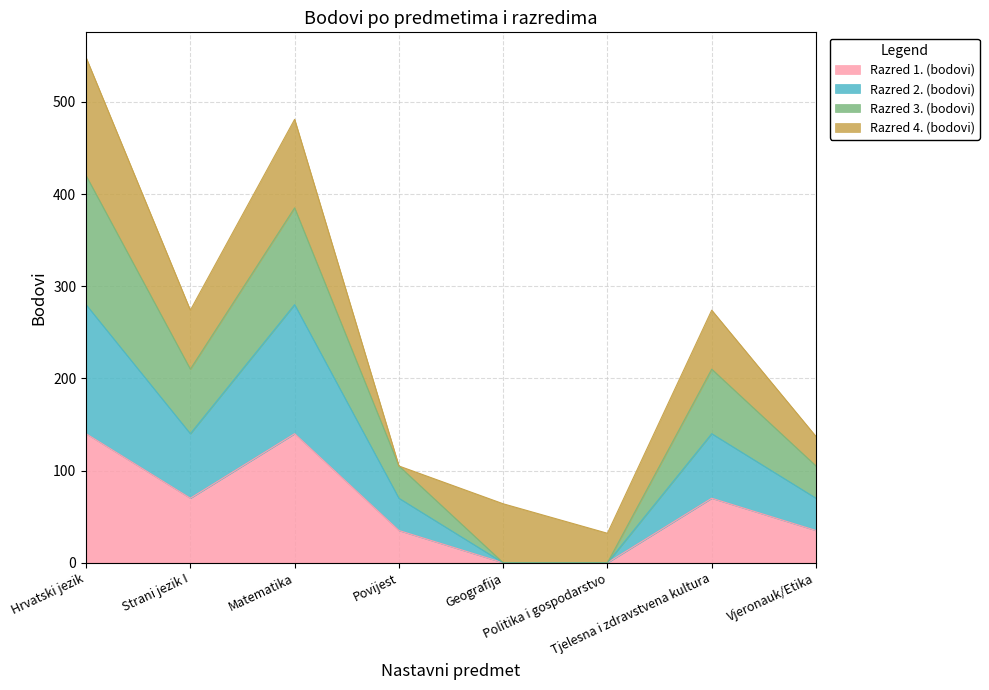

True or false: Razred 2. (bodovi) and Razred 3. (bodovi) cross at least once.

False